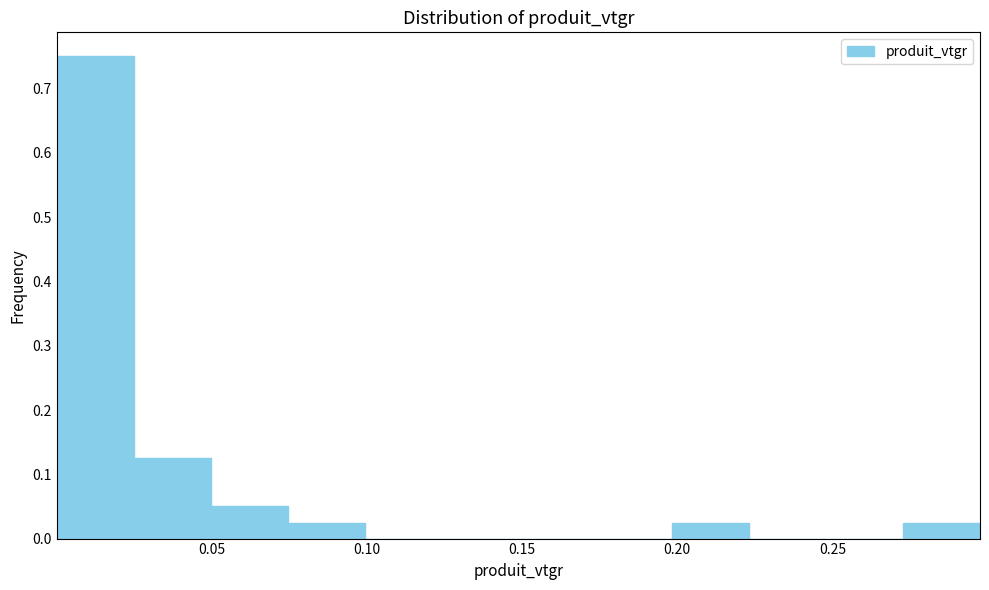

What is the height of the bar covering 0.025 to 0.050 on the x-axis? Neither the bar edges nor the heights are printed on the chart, so give them approximately, as read against the axes.

0.13